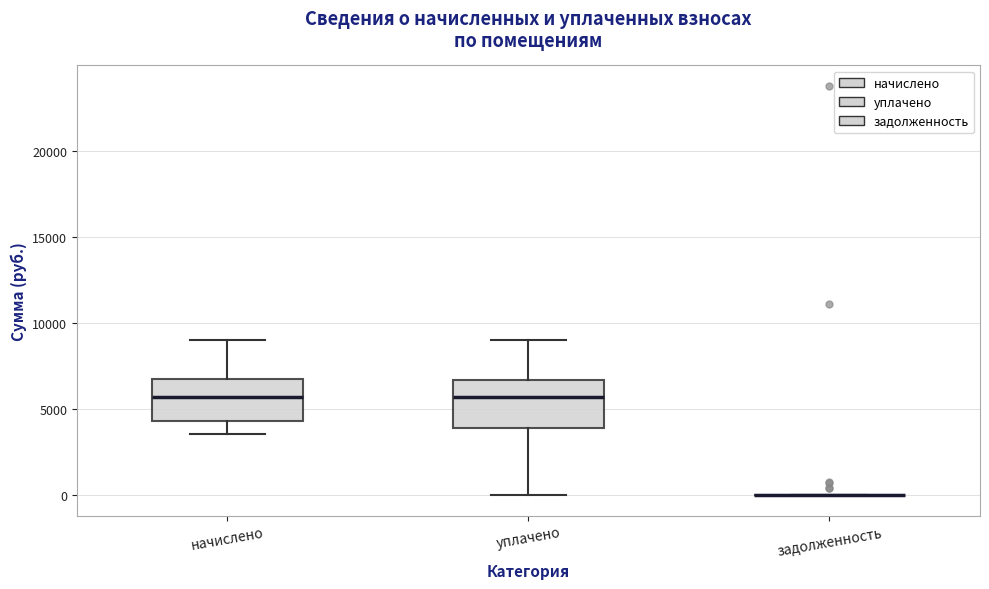

Reading left to right, transcribe this box plot: for each box, give where its median line is, the range the box spans, and where its two whiskers end, as read against the y-axis. The values are not printed on the chart, so give them approximately, as read against the axis.

начислено: median 5500, box 4500 to 6500, whiskers 3500 to 9000
уплачено: median 5500, box 4000 to 6500, whiskers 0 to 9000
задолженность: box collapsed to a line at 0, whiskers 0 to 0